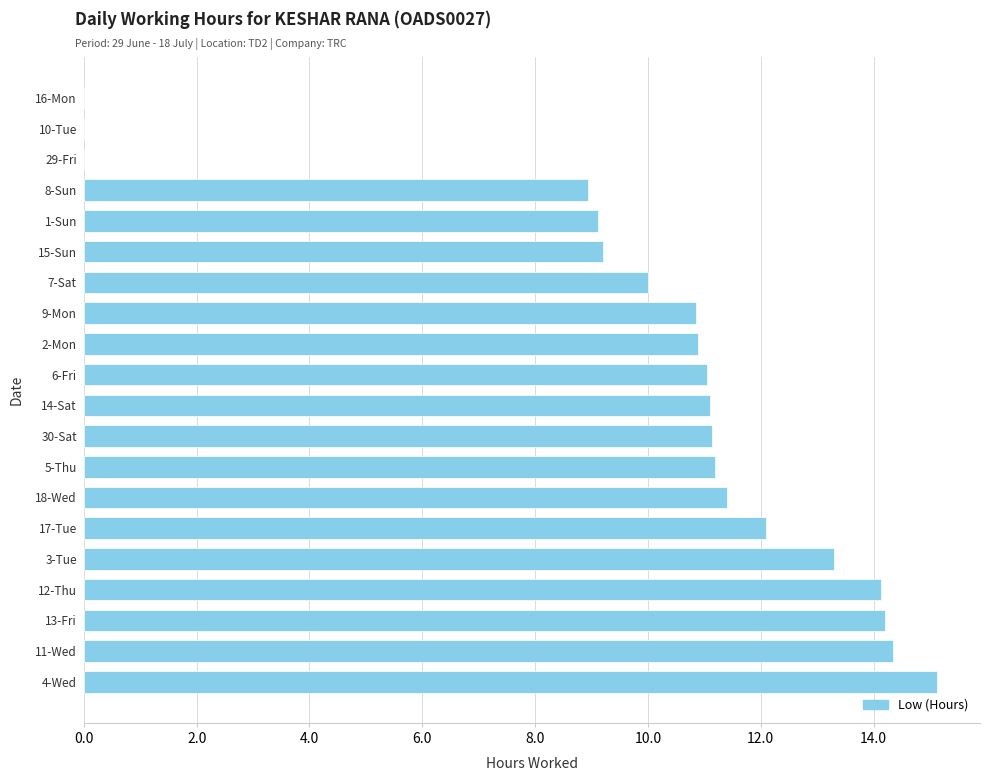

What is the change in value from 15-Sun to 10-Tue?

-9.2